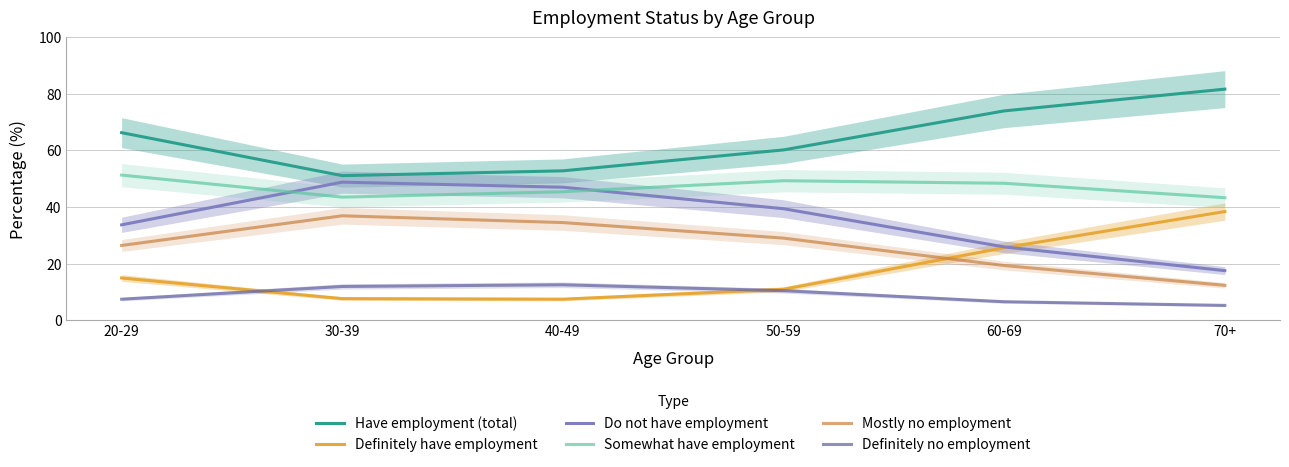

True or false: Do not have employment has more than 2 points higher than both neighbors.

False